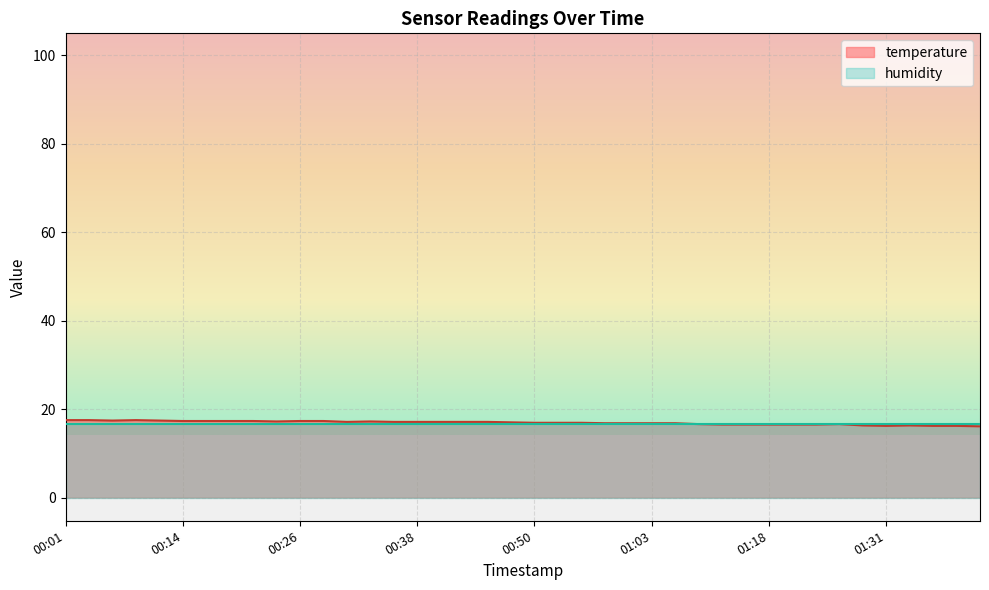

How many lines are shown in the chart?

2